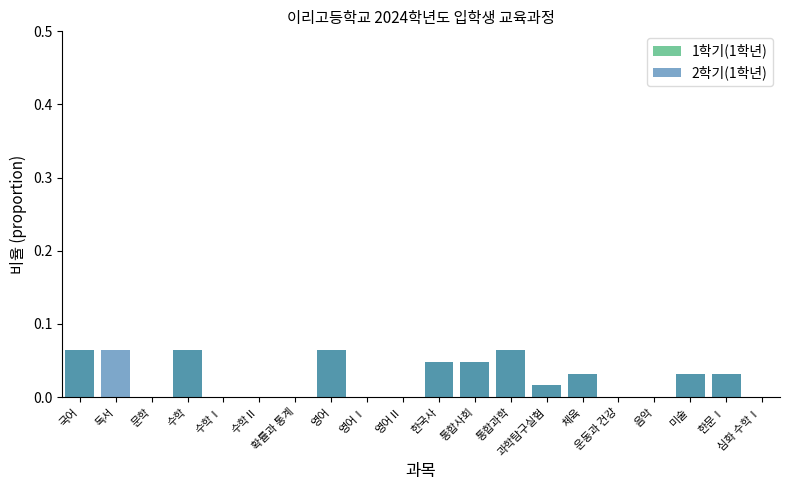

Does the chart contain any negative values?

No